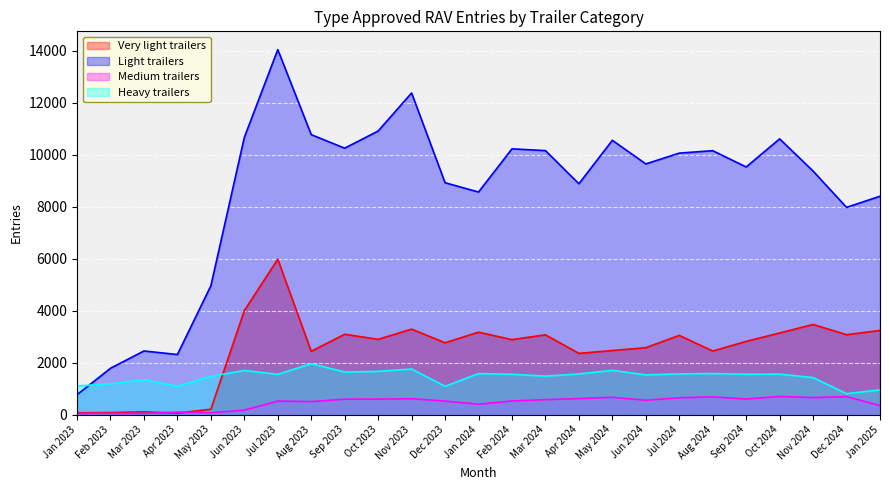

Which category has the highest value in the Very light trailers series?

Jul 2023